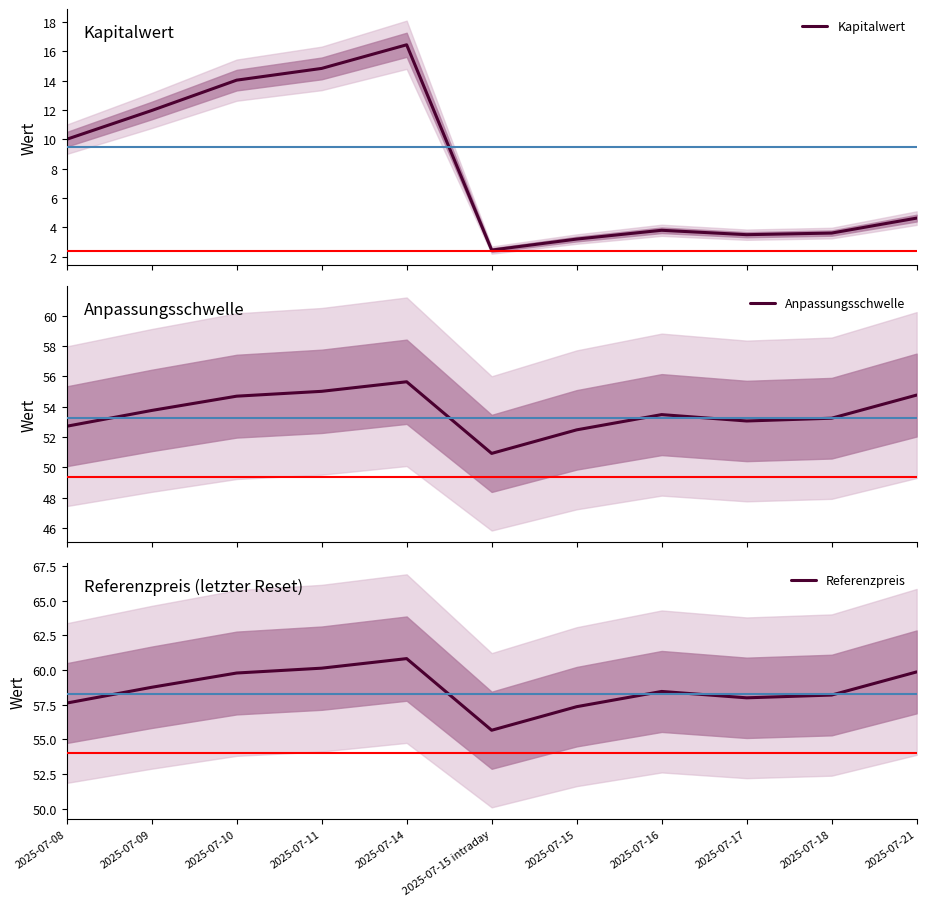

True or false: Referenzpreis has a value of 84.7 at 2025-07-15 intraday.

False